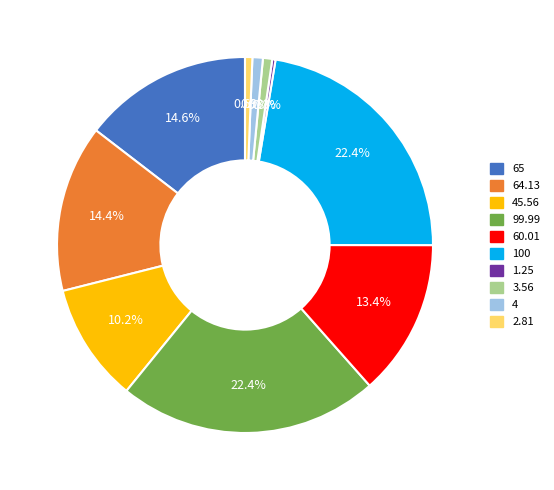

Is it true that 65 is 15% of the pie?

True